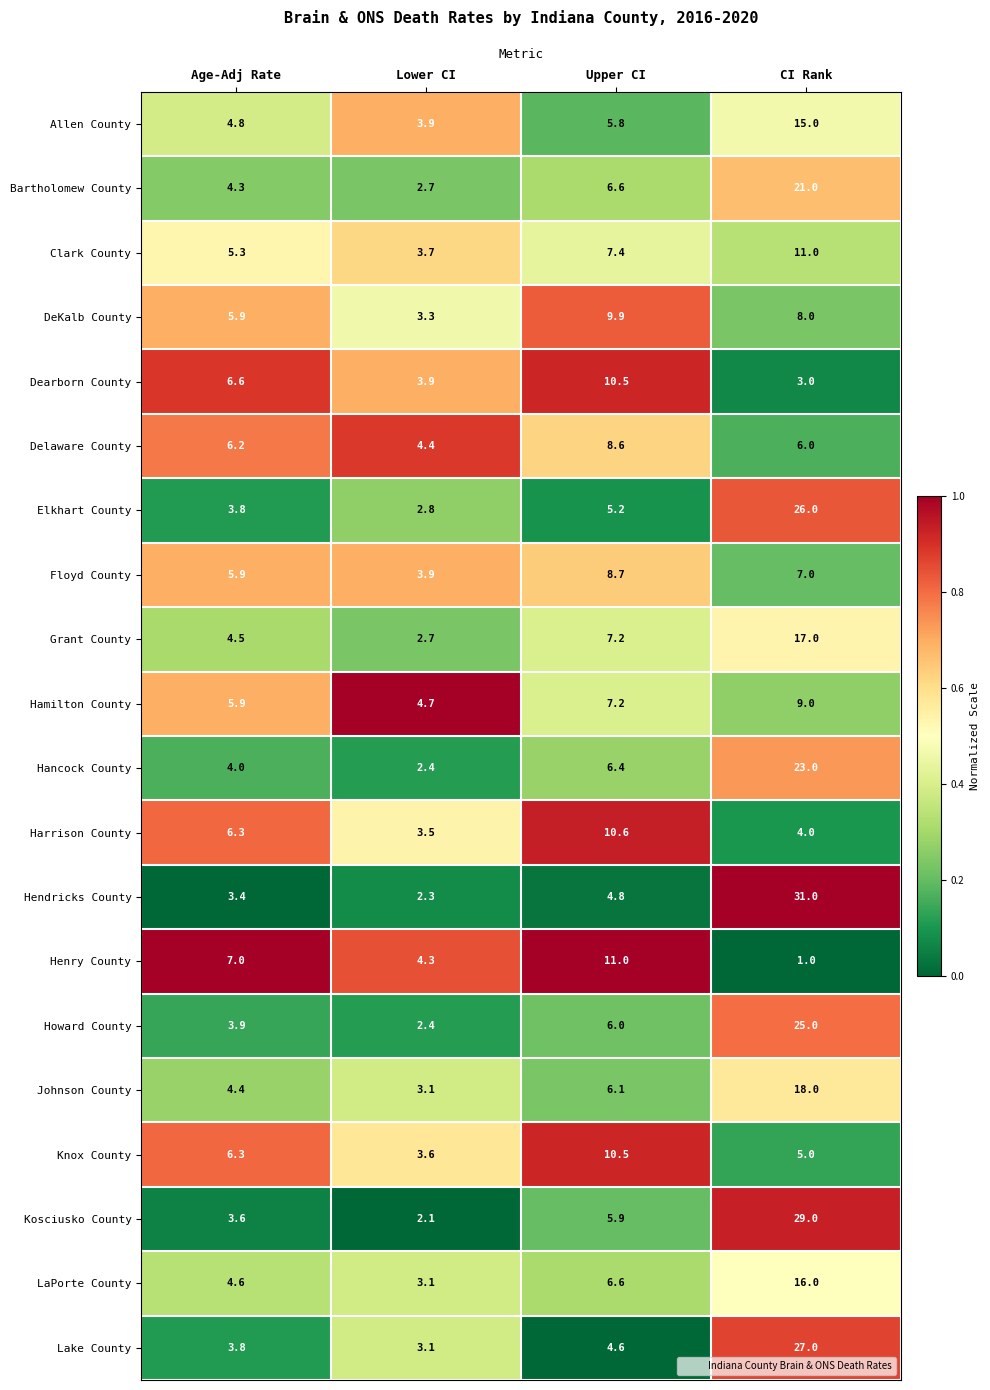

What is the difference between the second highest and second lowest values in the DeKalb County series?

2.1